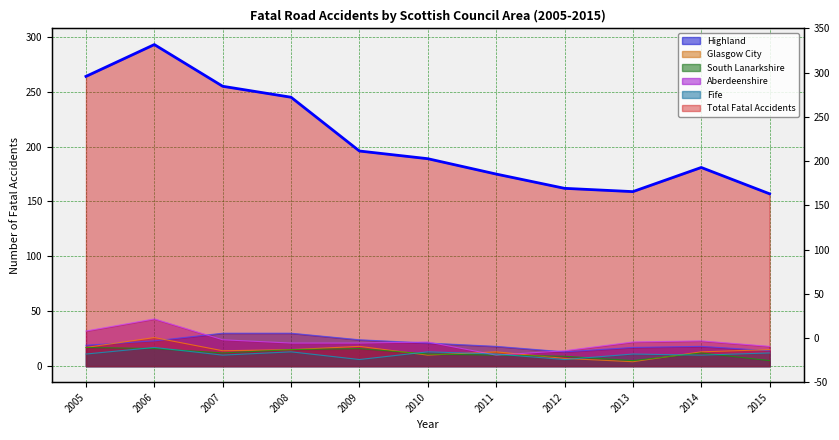

What is the value of the Fife point at the 11th from the left?

12